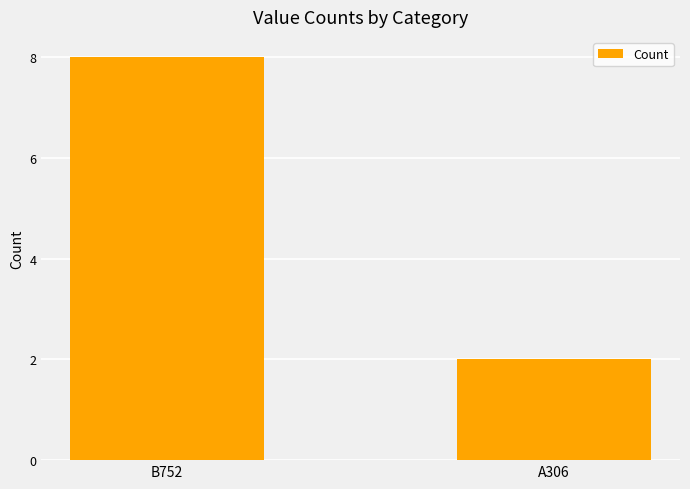

The value at B752 is 8. True or false?

True